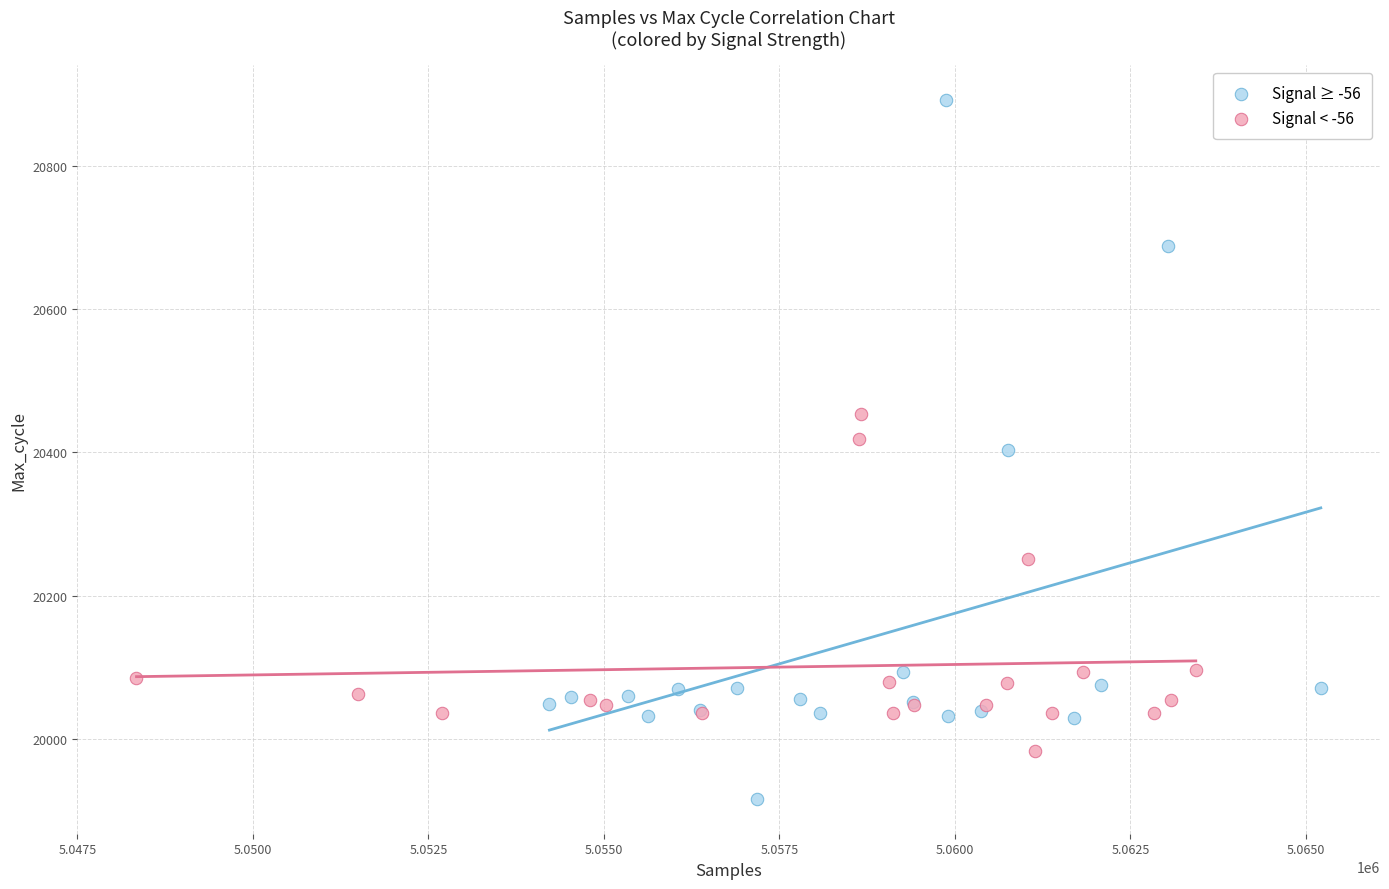

Which series has the widest spread of Y values?

Signal ≥ -56